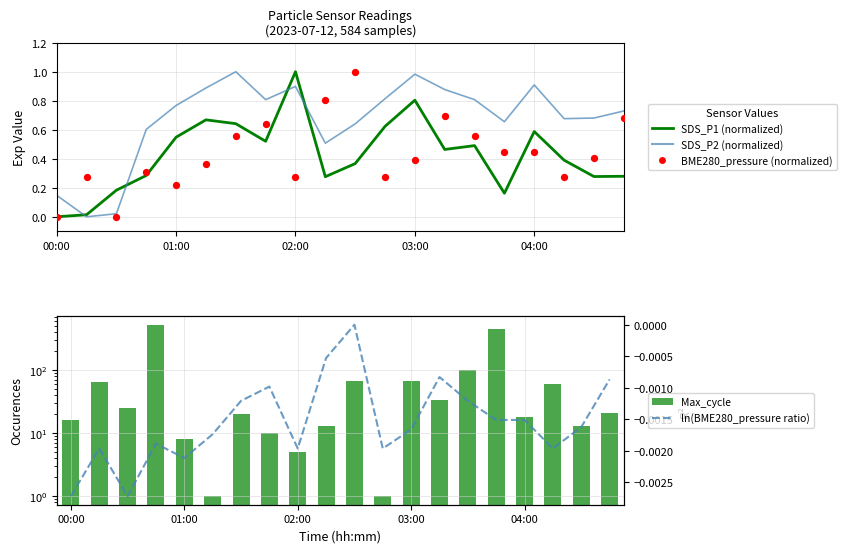

Which series has the largest total across all categories?

Max_cycle